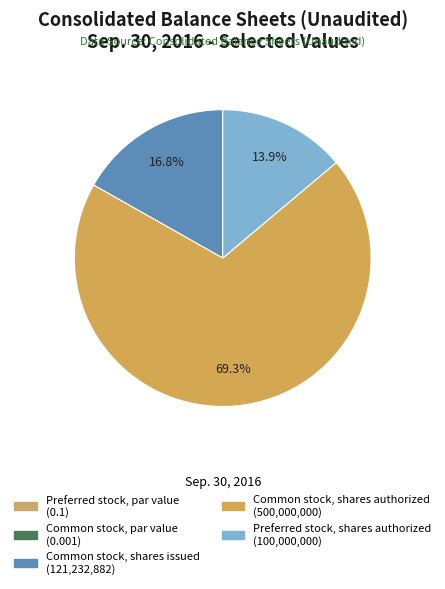

Between Common stock, shares authorized and Common stock, shares issued, which is larger?

Common stock, shares authorized